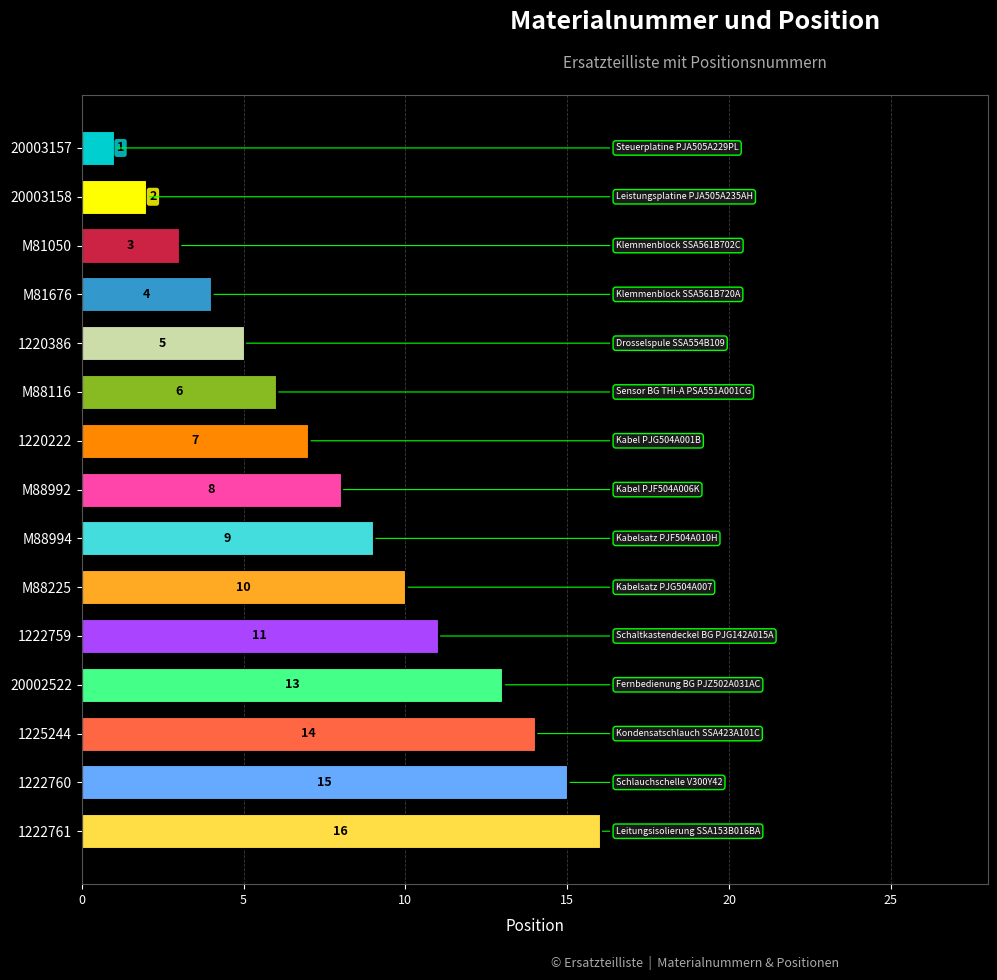

Reading top to bottom, transcribe all the data shown in this chart.

1	2	3	4	5	6	7	8	9	10	11	13	14	15	16